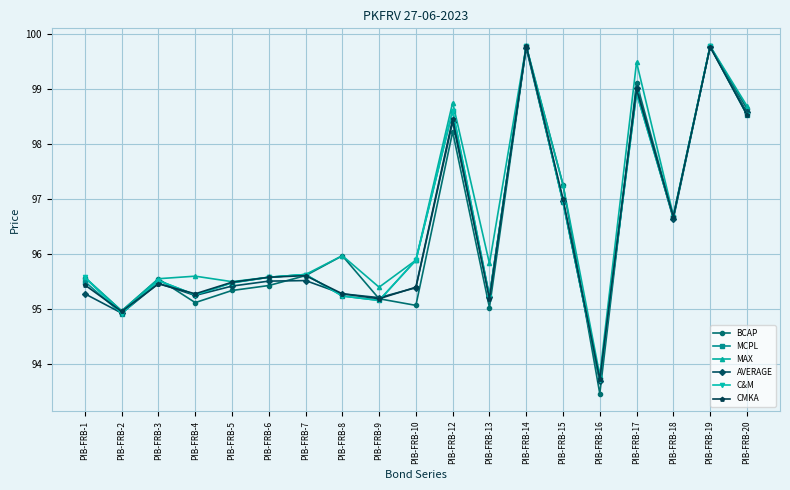

True or false: AVERAGE has more than 0 points higher than both neighbors.

True